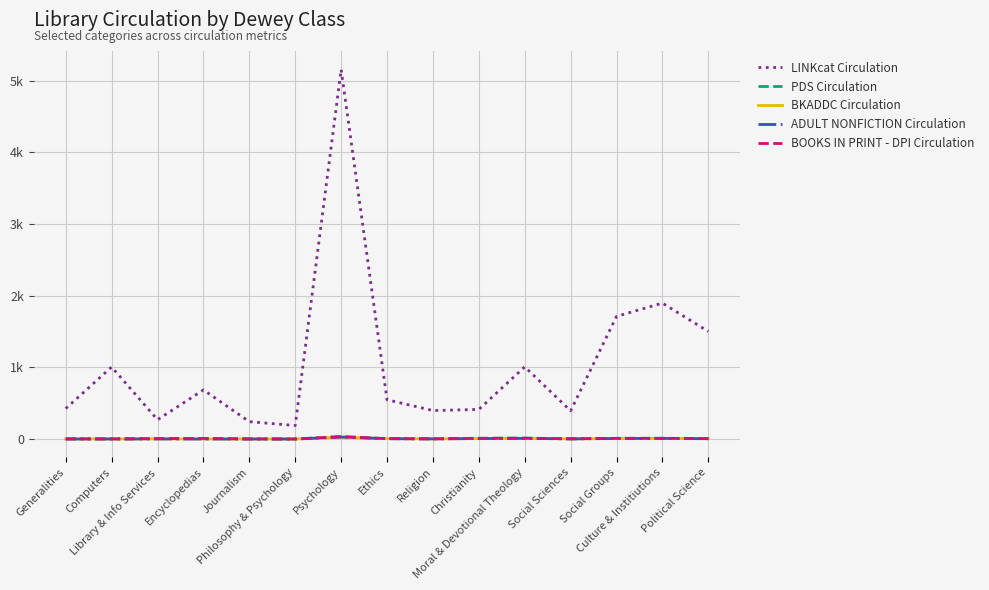

Reading left to right, what are all the values shown in this chart?

LINKcat Circulation: 425	1005	269	685	242	188	5155	548	397	413	1007	393	1711	1896	1500
PDS Circulation: 2	1	5	8	2	0	36	5	3	11	13	3	10	10	8
BKADDC Circulation: 0	1	1	0	0	0	27	5	2	6	9	2	7	9	4
ADULT NONFICTION Circulation: 0	1	1	0	0	0	27	5	2	6	9	2	7	9	4
BOOKS IN PRINT - DPI Circulation: 2	1	5	8	1	0	31	5	2	9	11	3	9	10	5